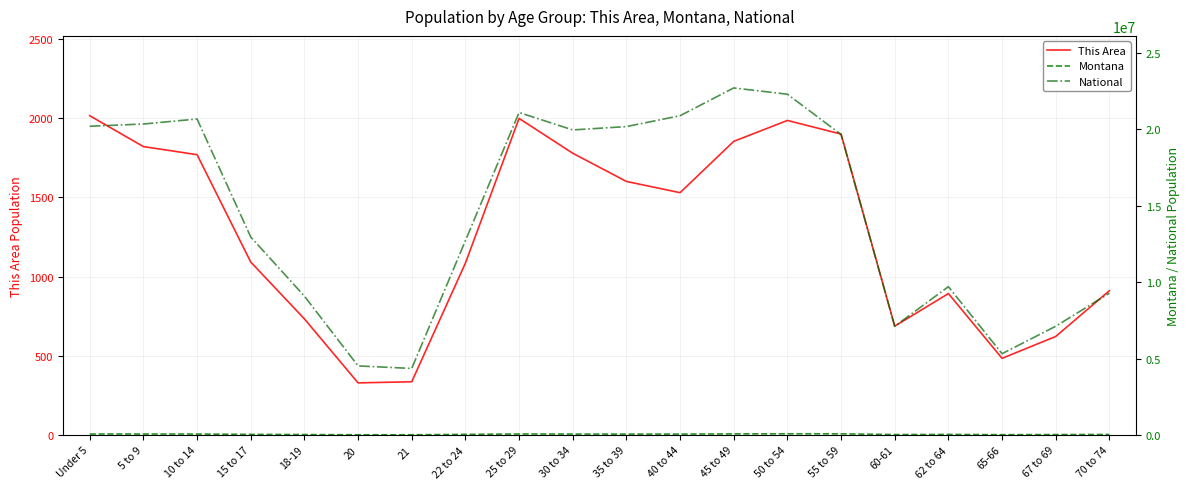

Does the chart display data point markers on the line(s)?

No